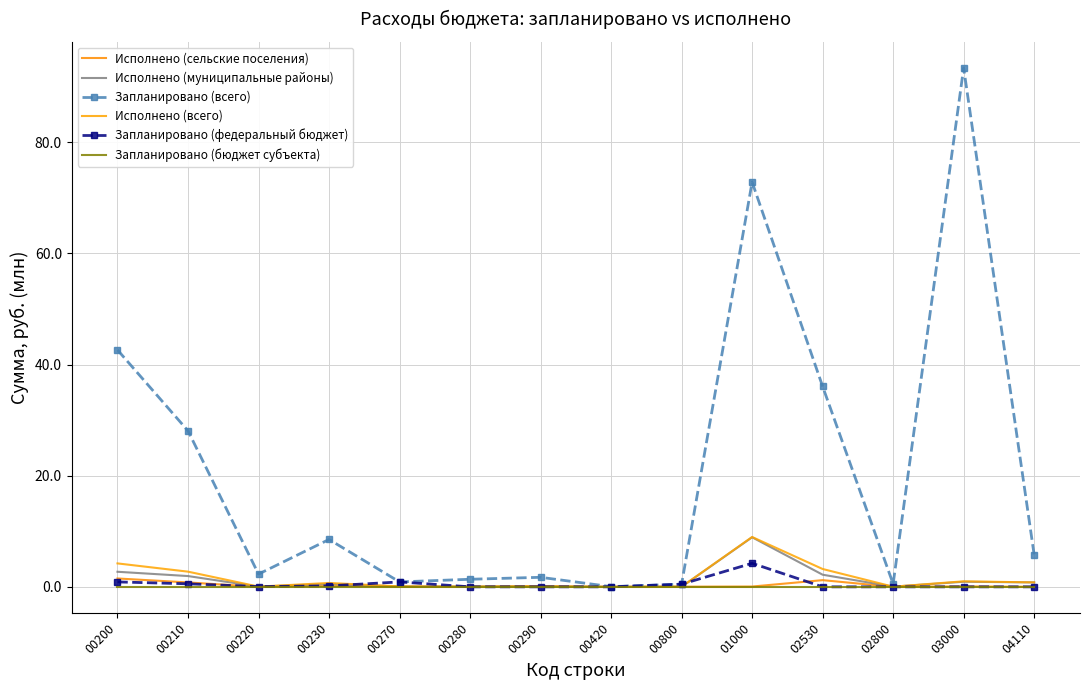

Reading left to right, transcribe all the data shown in this chart.

Исполнено (сельские поселения): 00200=1.5	00210=0.8	00220=0.0	00230=0.2	00270=0.0	00280=0.0	00290=0.0	00420=0.0	00800=0.0	01000=0.1	02530=1.2	02800=0.0	03000=0.1	04110=0.0
Исполнено (муниципальные районы): 00200=2.7	00210=1.9	00220=0.0	00230=0.5	00270=0.1	00280=0.0	00290=0.1	00420=0.0	00800=0.0	01000=8.9	02530=2.2	02800=0.0	03000=0.9	04110=0.8
Запланировано (всего): 00200=42.6	00210=28.1	00220=2.3	00230=8.5	00270=0.9	00280=1.4	00290=1.7	00420=0.0	00800=0.5	01000=72.8	02530=36.1	02800=0.5	03000=93.4	04110=5.8
Исполнено (всего): 00200=4.2	00210=2.7	00220=0.0	00230=0.7	00270=0.1	00280=0.0	00290=0.1	00420=0.0	00800=0.0	01000=9.0	02530=3.2	02800=0.0	03000=1.0	04110=0.8
Запланировано (федеральный бюджет): 00200=0.9	00210=0.5	00220=0.0	00230=0.2	00270=0.9	00280=0.0	00290=0.0	00420=0.0	00800=0.5	01000=4.2	02530=0.0	02800=0.0	03000=0.0	04110=0.0
Запланировано (бюджет субъекта): 00200=0.0	00210=0.0	00220=0.0	00230=0.0	00270=0.0	00280=0.0	00290=0.0	00420=0.0	00800=0.0	01000=0.0	02530=0.0	02800=0.0	03000=0.0	04110=0.0